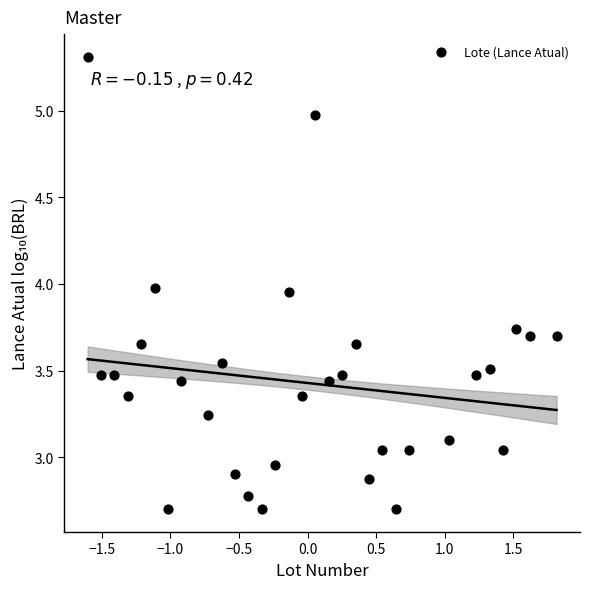

What is the range of Y values (max minus min)?

2.6